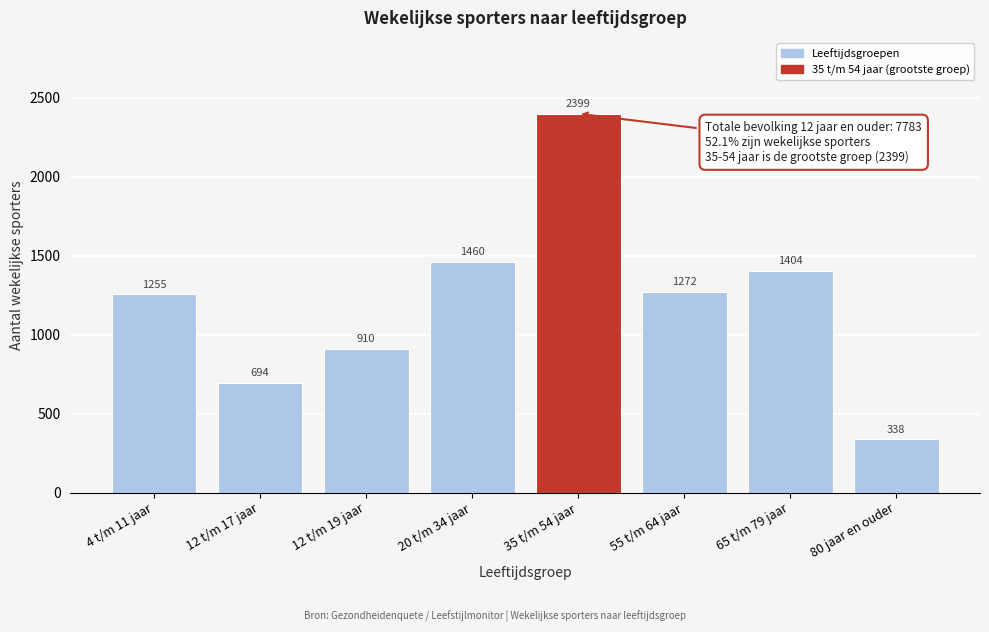

Reading left to right, extract all data points from this chart.

4 t/m 11 jaar=1255	12 t/m 17 jaar=694	12 t/m 19 jaar=910	20 t/m 34 jaar=1460	35 t/m 54 jaar=2399	55 t/m 64 jaar=1272	65 t/m 79 jaar=1404	80 jaar en ouder=338